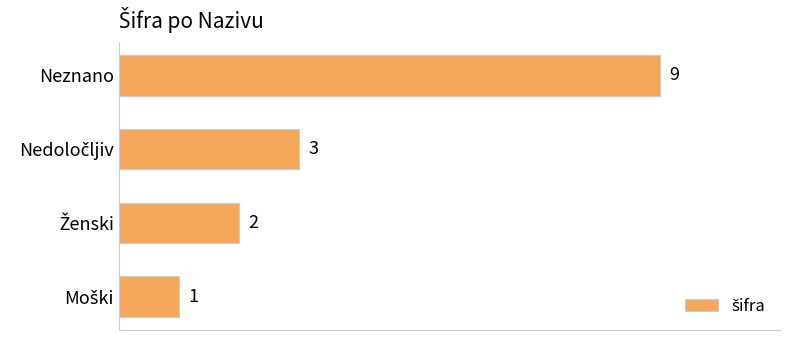

Read the value at Neznano.

9